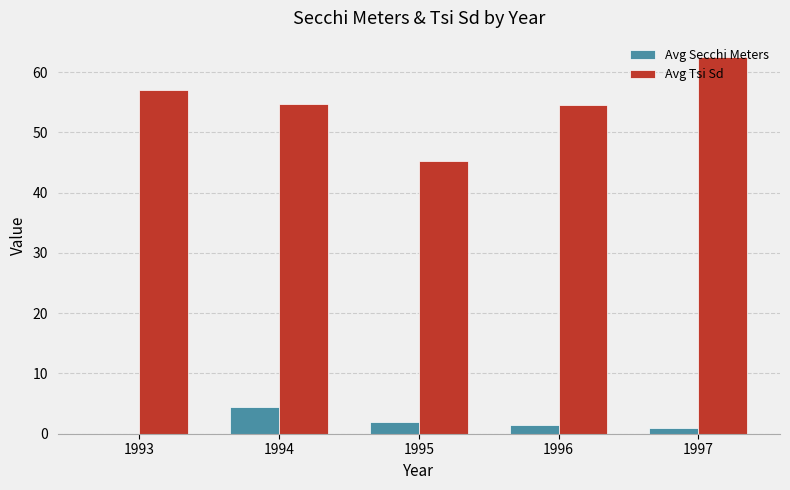

What is the highest value of the Avg Secchi Meters series?

4.5